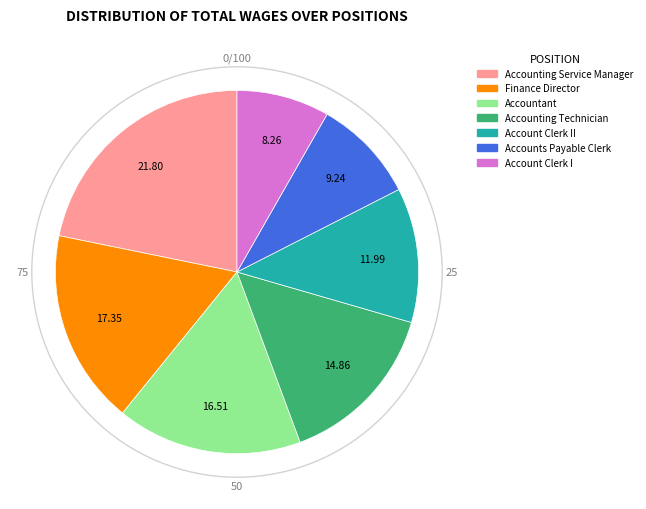

Is there a majority slice in this chart?

No